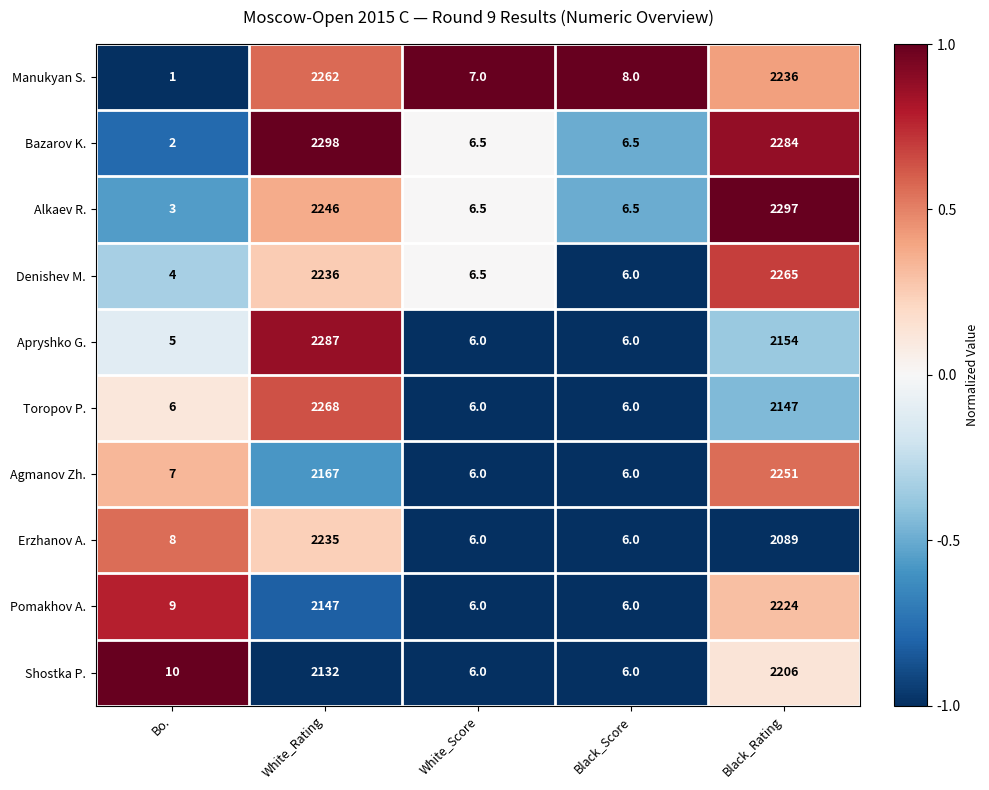

At which category does the chart reach its peak across all series?

White_Rating